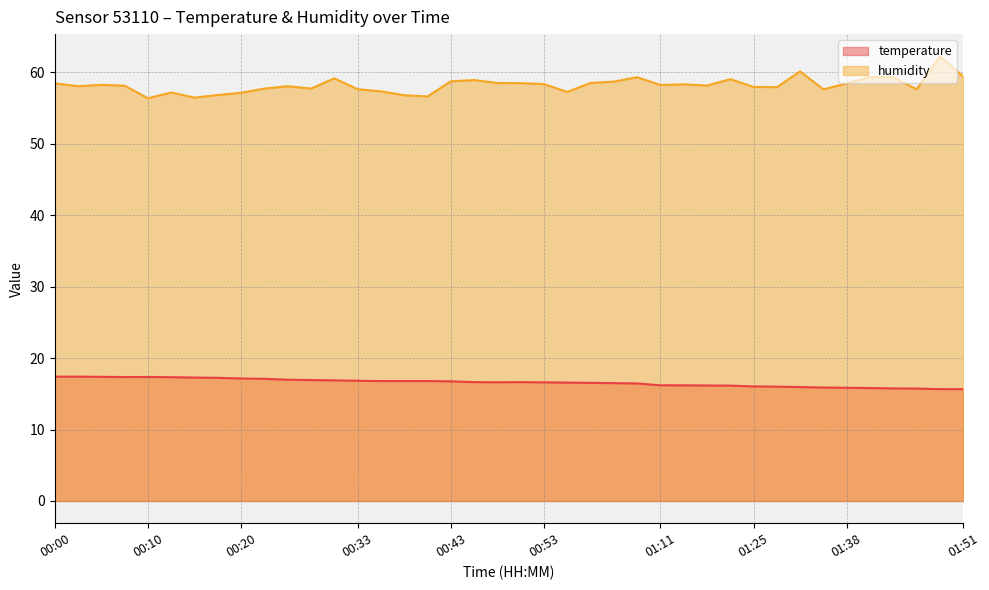

True or false: humidity and temperature cross at least once.

False